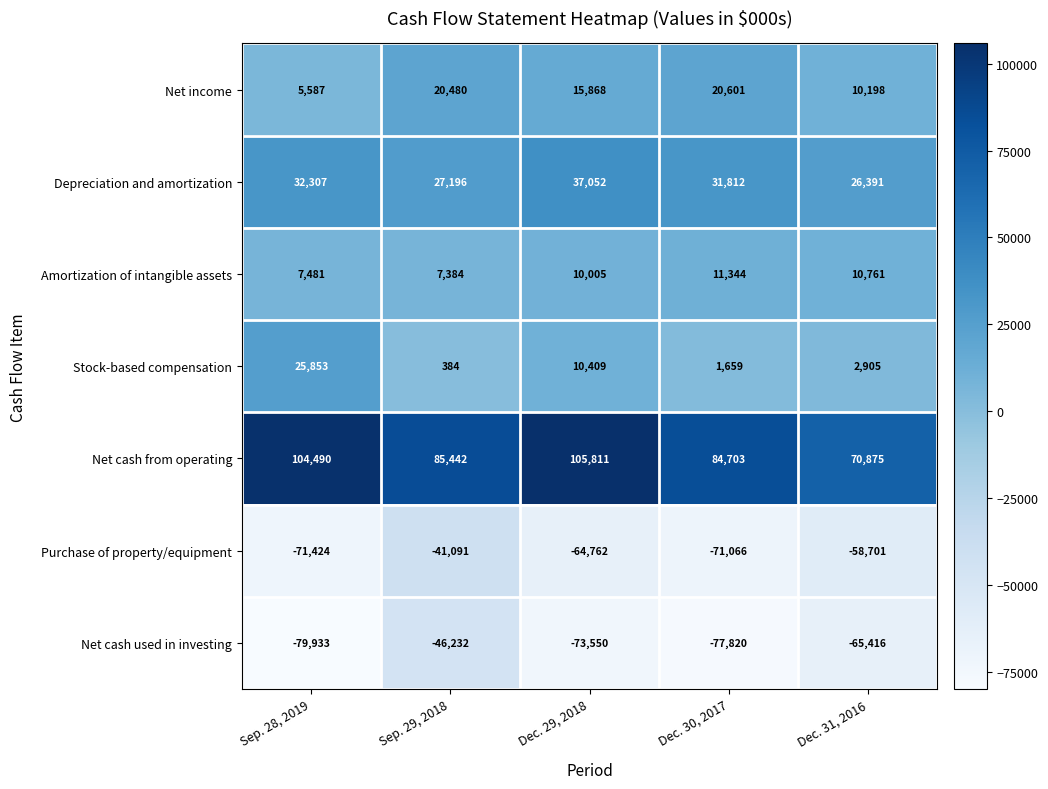

What is the difference between the Net income values at Dec. 30, 2017 and Dec. 31, 2016?

10403